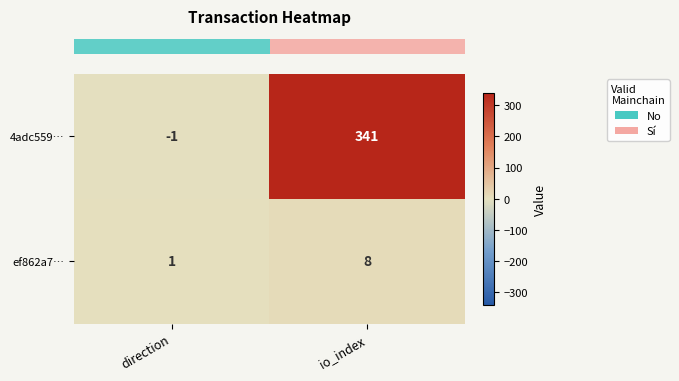

Which series has the largest total across all categories?

4adc559…